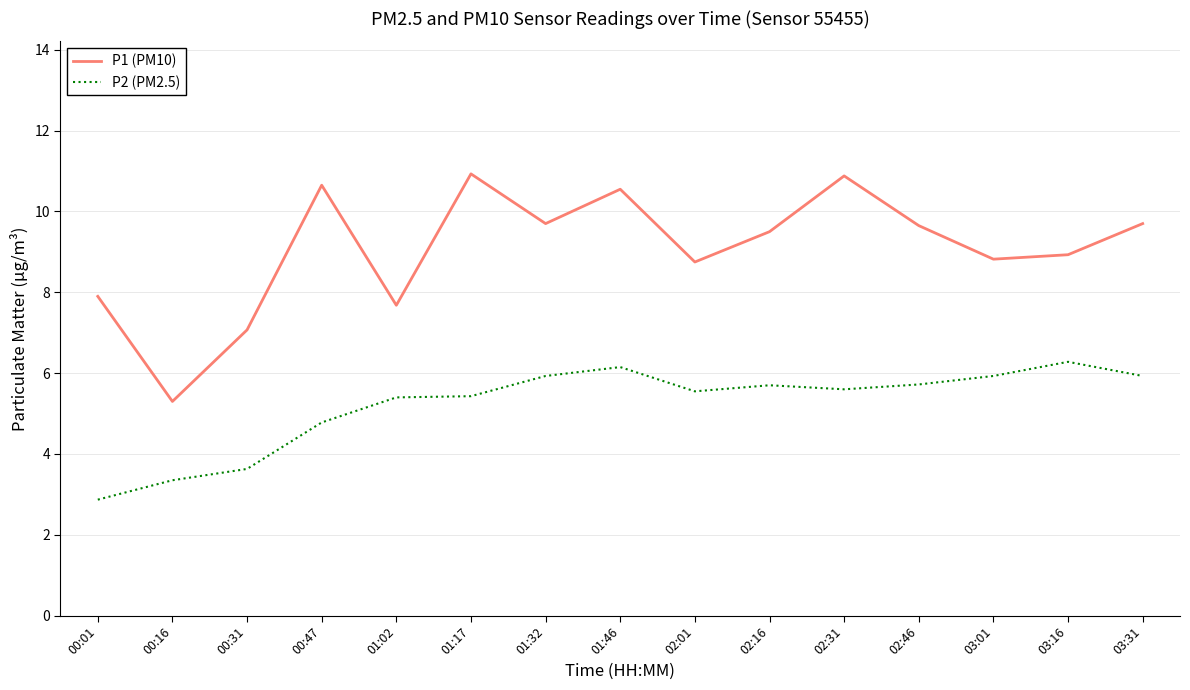

Which series has the largest range (max minus min)?

P1 (PM10)